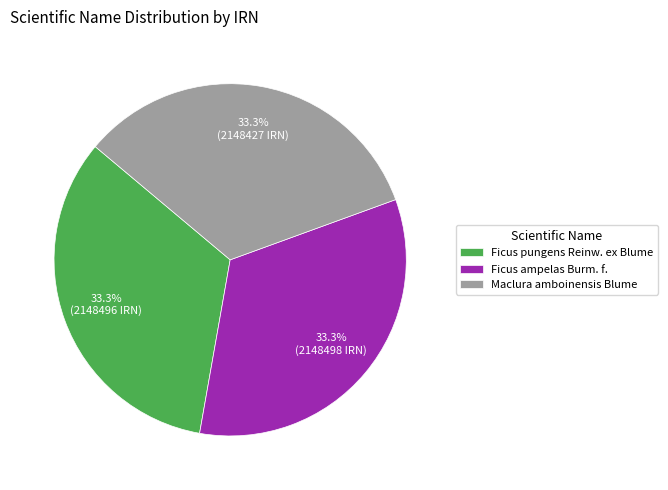

Is the sum of Maclura amboinensis Blume and Ficus ampelas Burm. f. greater than half?

Yes